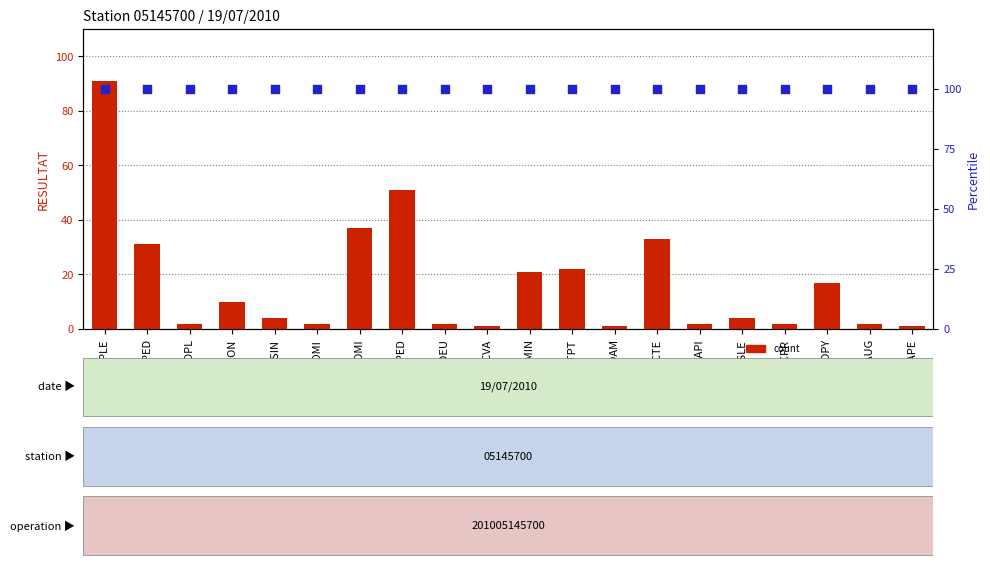

At which category is the sum across all series the highest?

CPLE